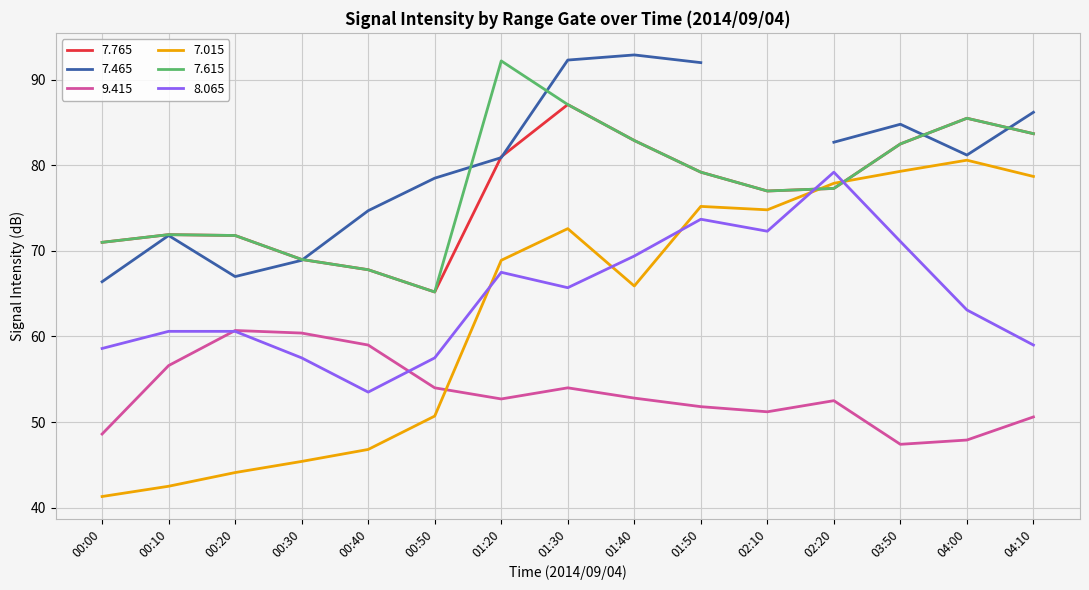

What value does the 7.615 series have at 01:30?

87.1